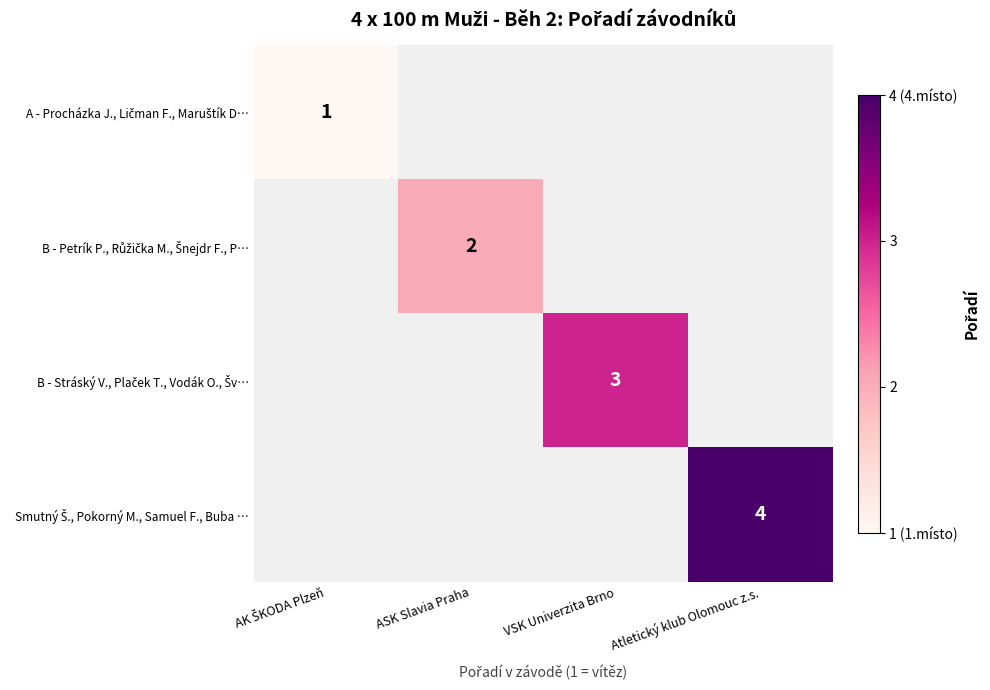

At VSK Univerzita Brno, list the series in order from largest to smallest.

B - Stráský V., Plaček T., Vodák O., Šv…, A - Procházka J., Ličman F., Maruštík D…, B - Petrík P., Růžička M., Šnejdr F., P…, Smutný Š., Pokorný M., Samuel F., Buba …